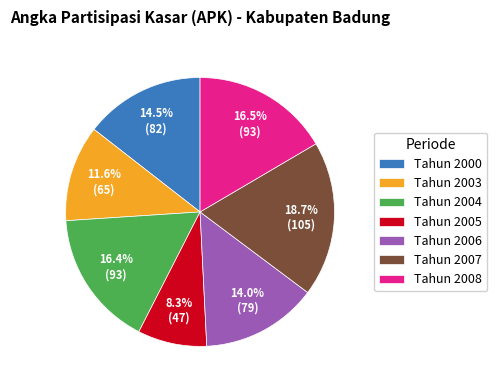

Which category has the smallest portion of the pie?

Tahun 2005